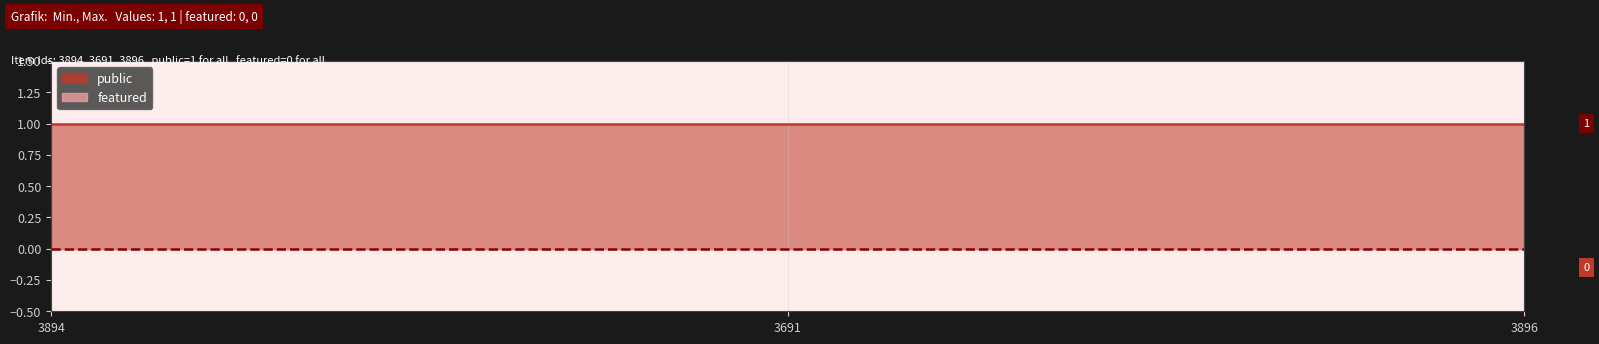

At 3896, list the series in order from smallest to largest.

featured, public